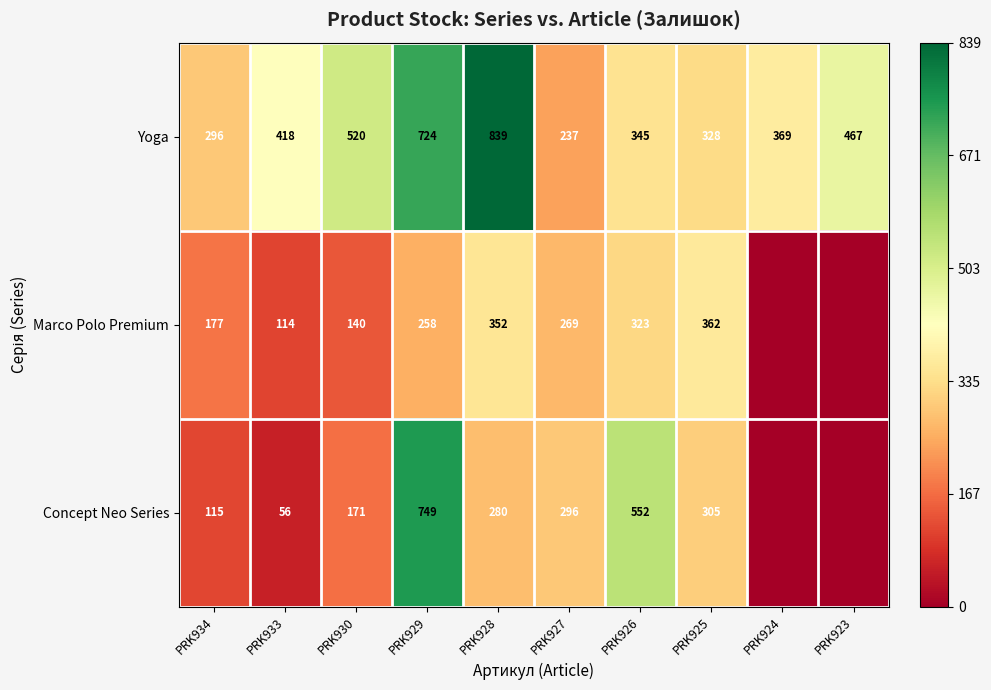

What is the sum of the Yoga values at PRK933 and PRK930?

938